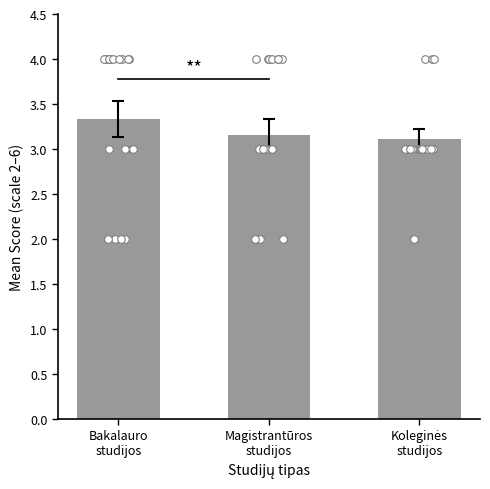

Between Koleginės
studijos and Bakalauro
studijos, which is larger?

Bakalauro
studijos